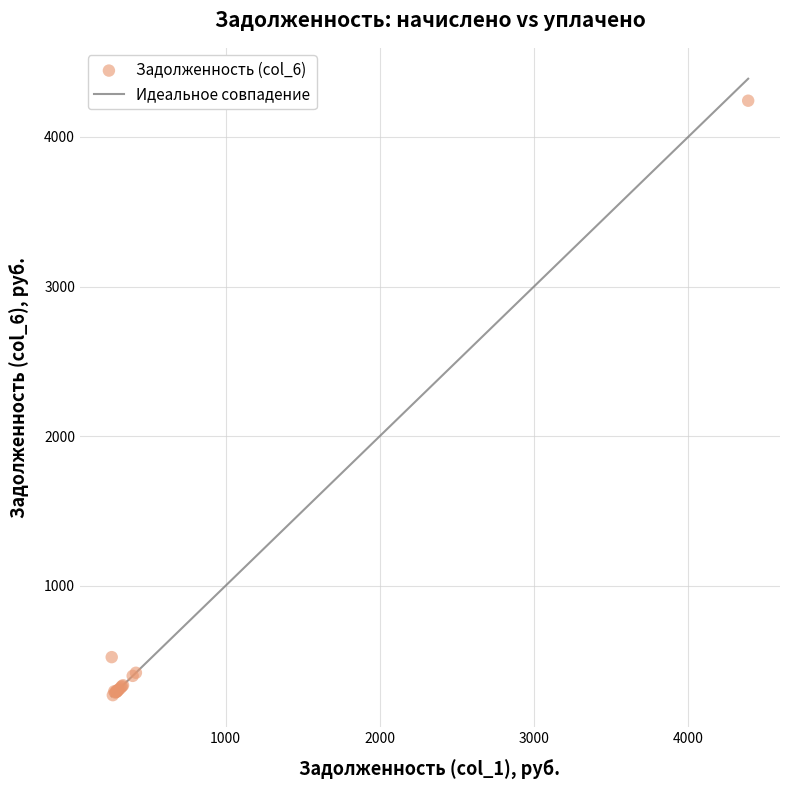

What Y value in the scatter plot is closest to 2255?

522.7